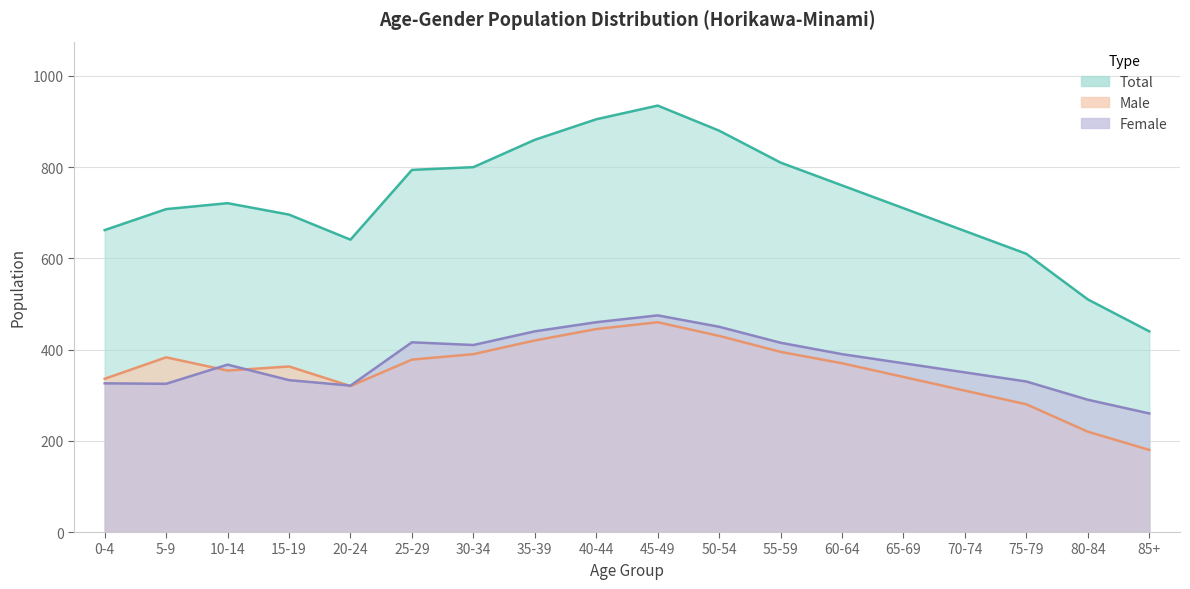

Reading right to left, extract all data points from this chart.

Male: 180	220	280	310	340	370	395	430	460	445	420	390	378	320	363	354	383	336
Female: 260	290	330	350	370	390	415	450	475	460	440	410	416	321	333	367	325	326
Total: 440	510	610	660	710	760	810	880	935	905	860	800	794	641	696	721	708	662